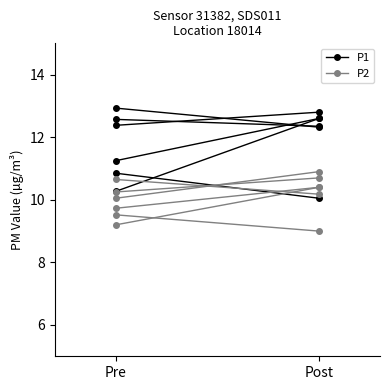

The value of P1 at Pre is 3.4. True or false?

False